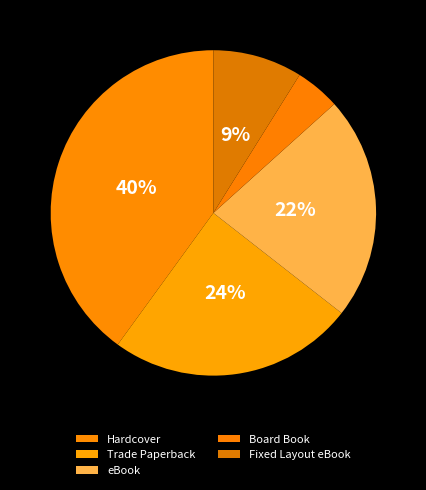

Does Trade Paperback account for over 50% of the chart?

No